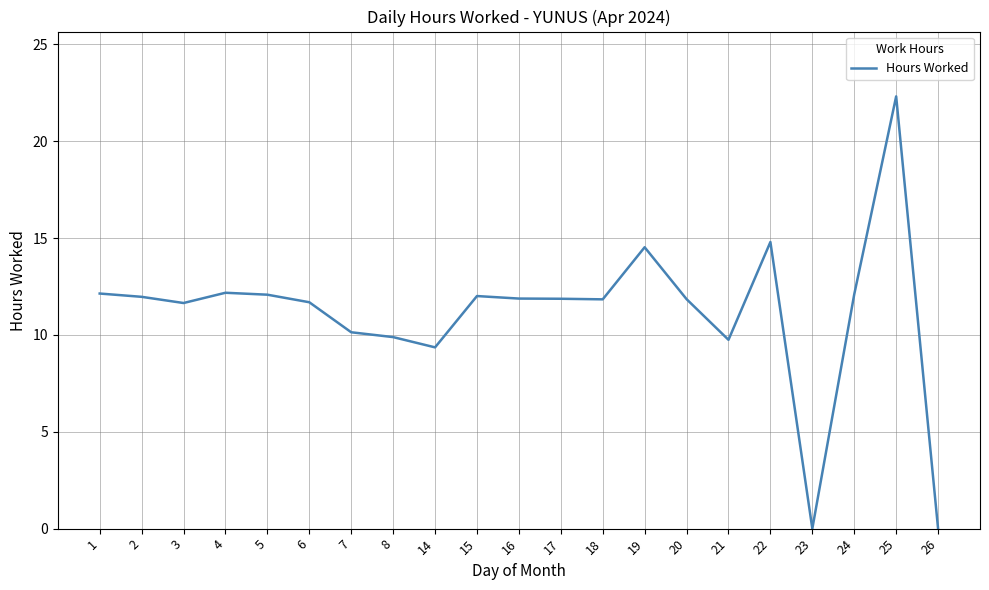

What is the change in value from 15 to 26?

-12.0